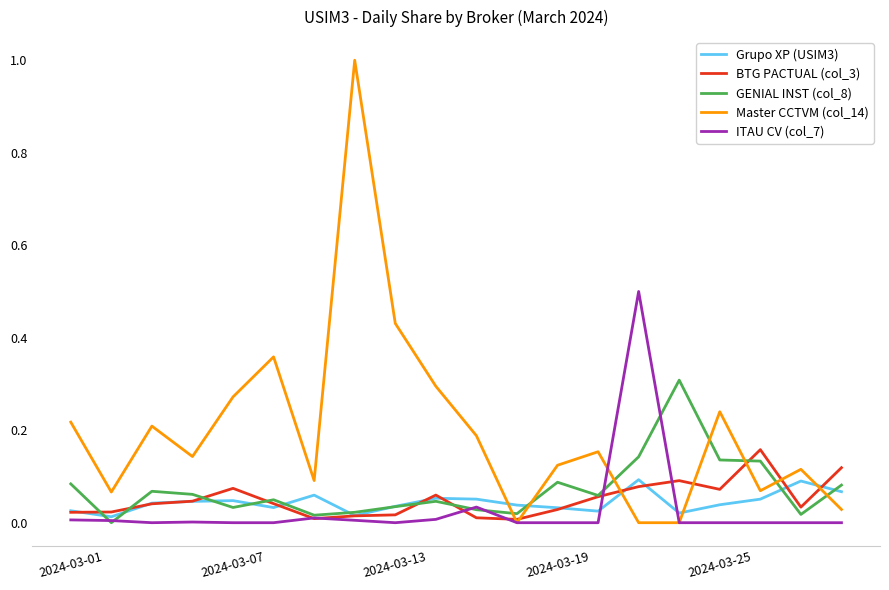

Which series has the largest total across all categories?

Master CCTVM (col_14)